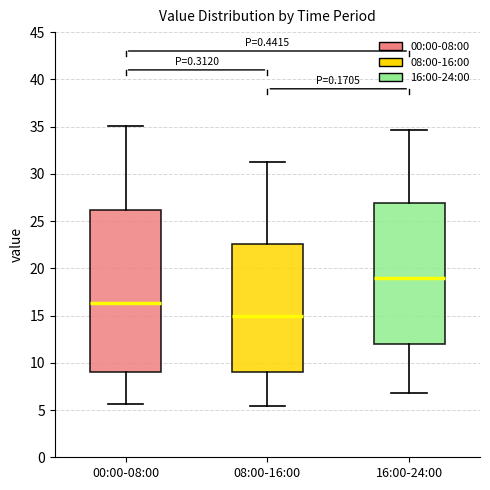

Comparing the boxes themselves (not the whiskers), which one is the tallest?

00:00-08:00